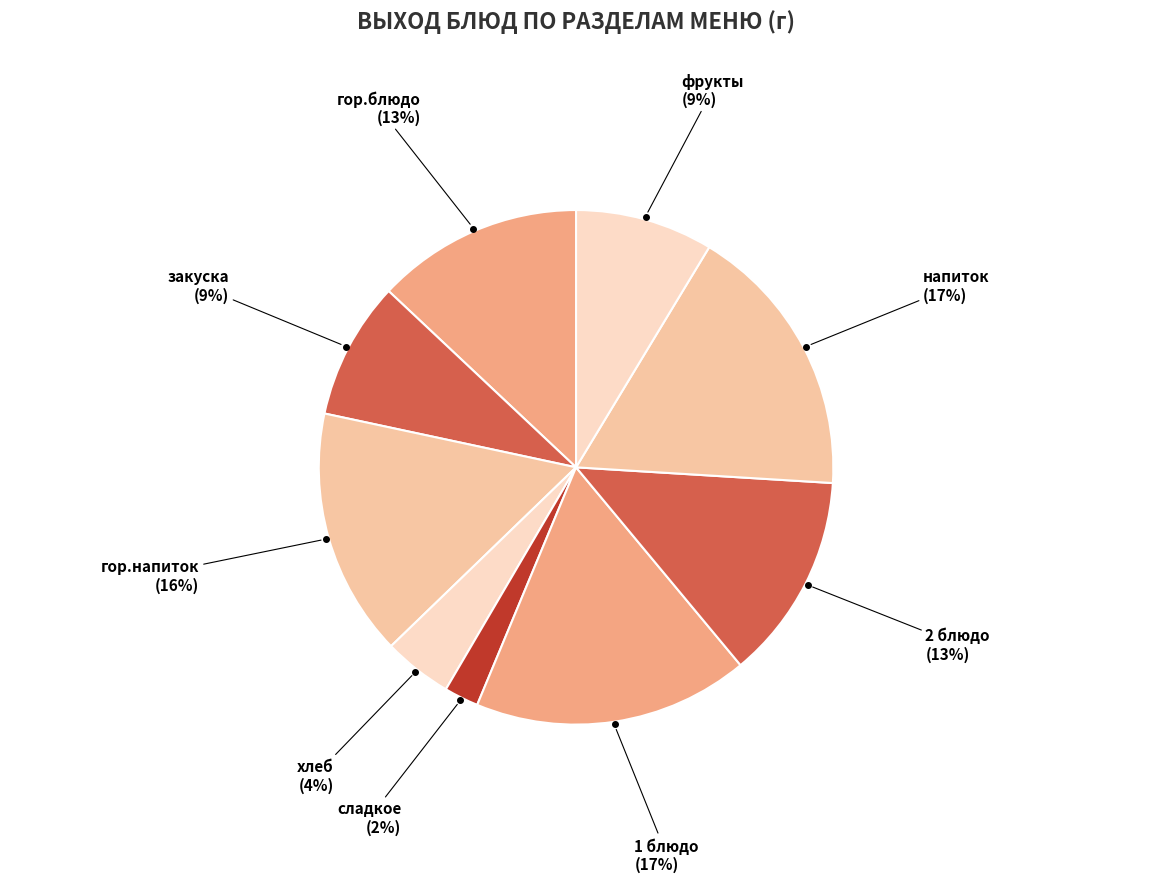

Count the number of slices in the pie.

9